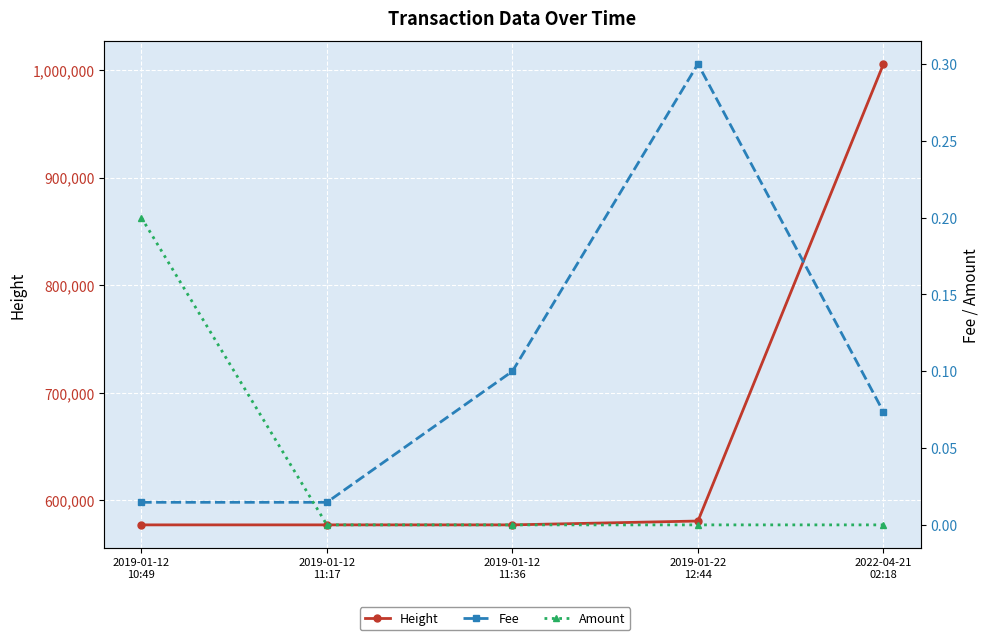

Which category has the highest value in the Height series?

2022-04-21
02:18